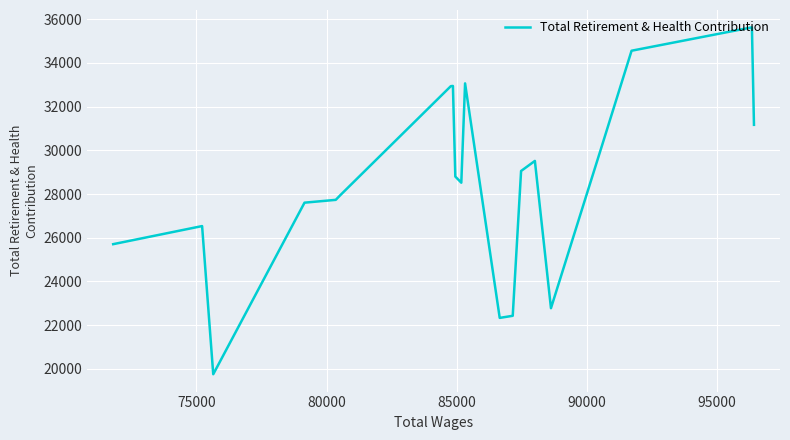

How many values exceed 28802?

9